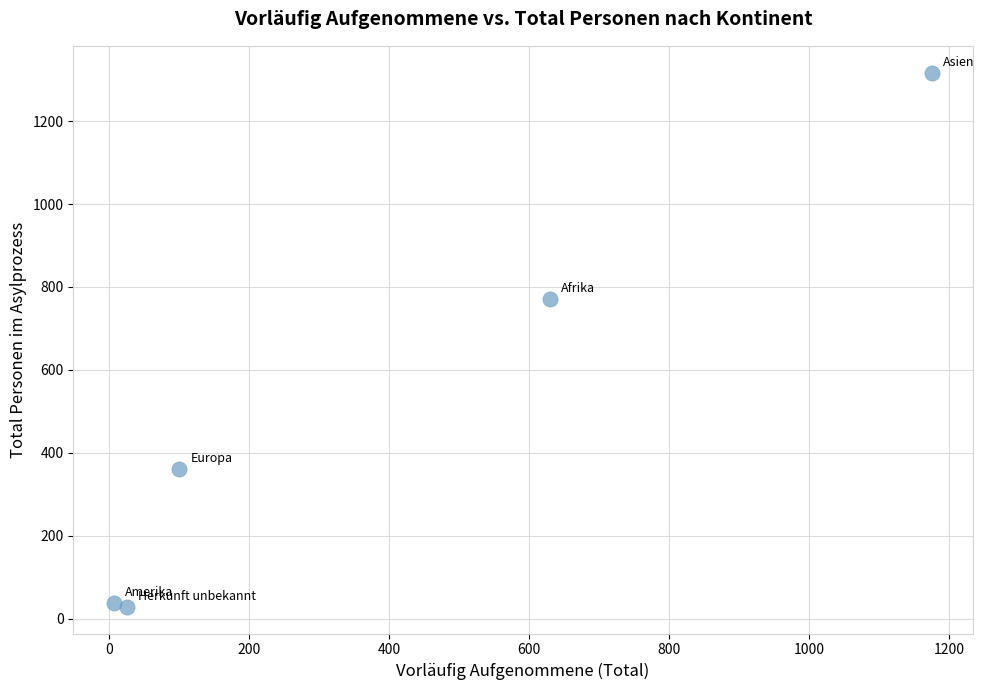

What Y value in the scatter plot is closest to 673?

771